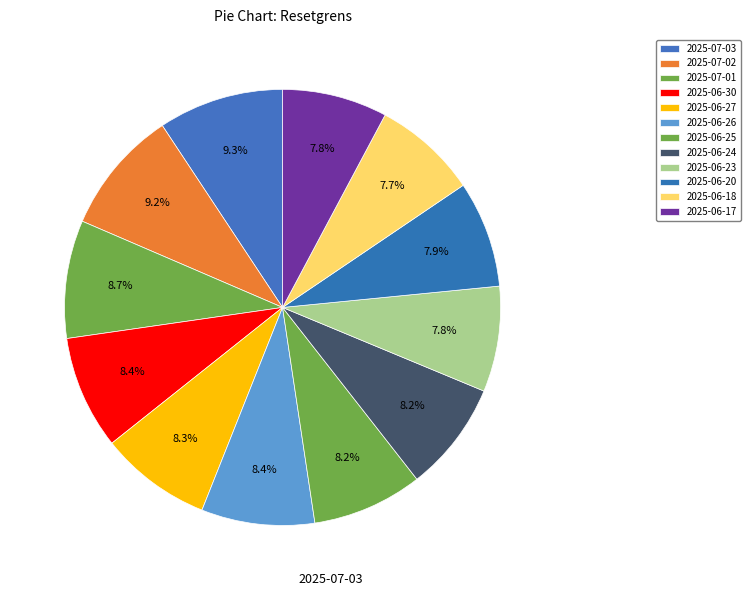

How much of the chart is everything except 2025-06-20?

92.1%